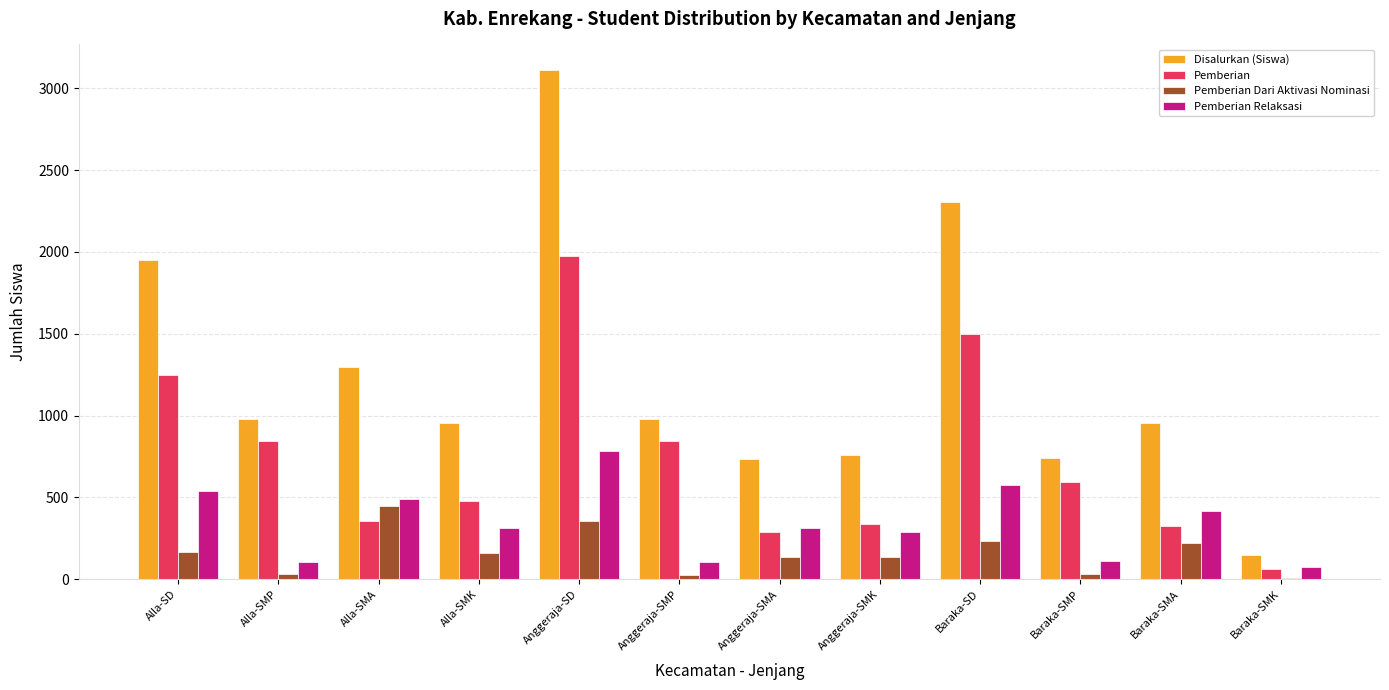

How many distinct data groups are displayed?

4